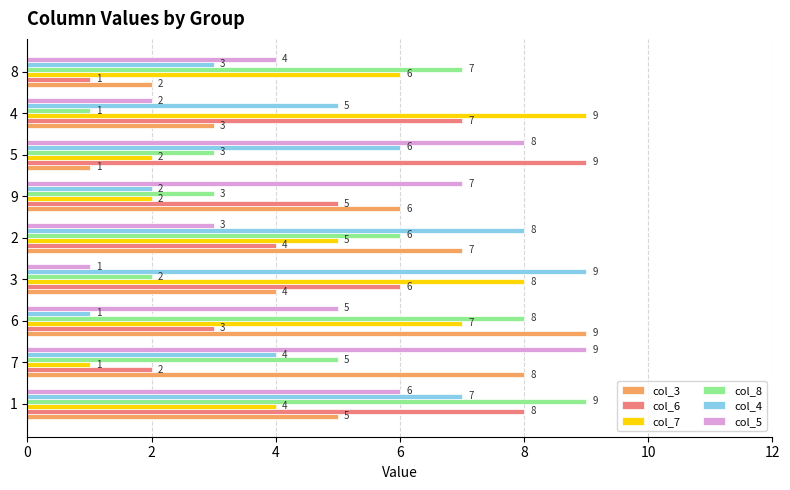

What is the sum of the col_3 values at 8 and 2?

9